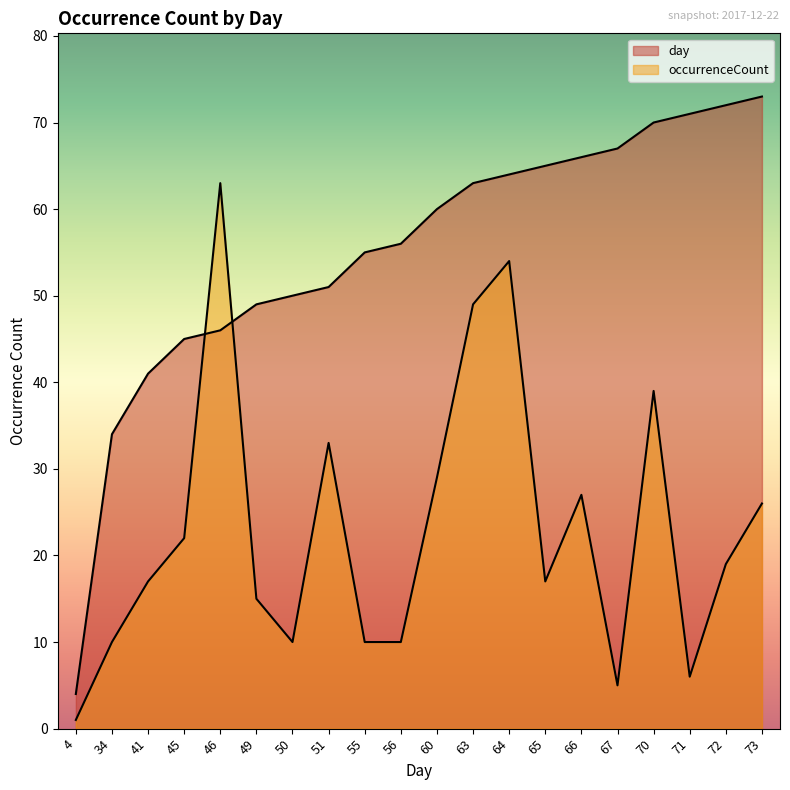

Between 41 and 51, which series saw the biggest shift?

occurrenceCount